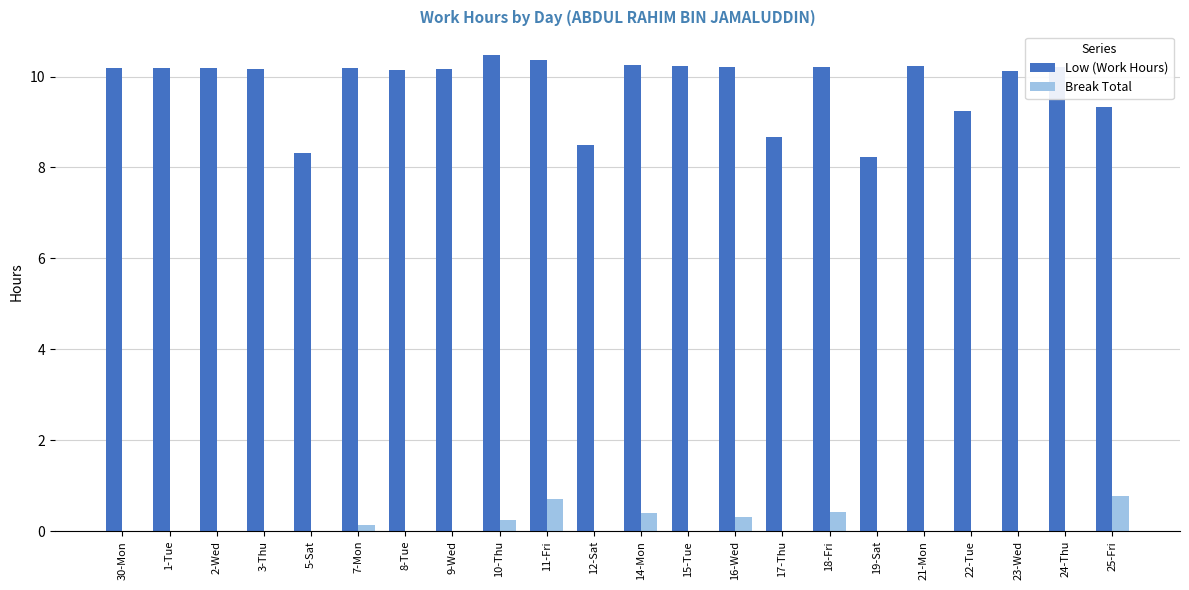

The value of Low (Work Hours) at 19-Sat is 8.2. True or false?

True